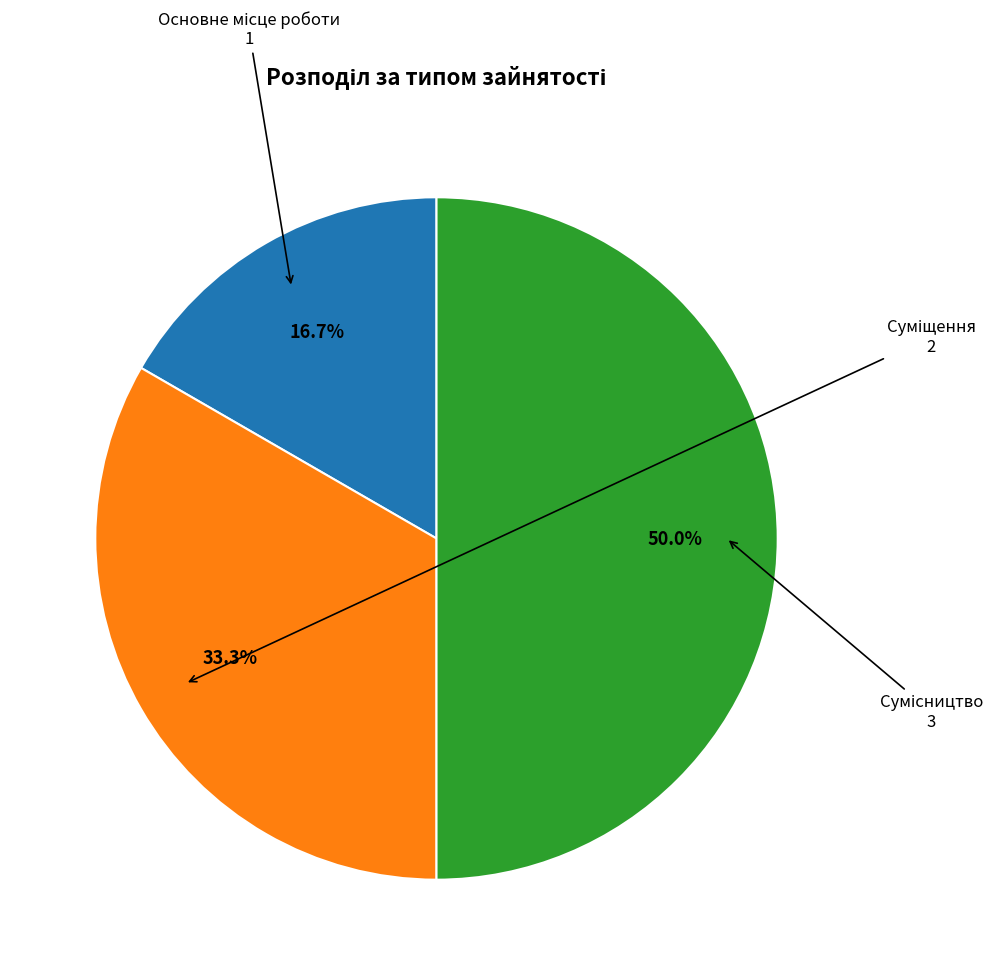

How many slices are in this pie chart?

3